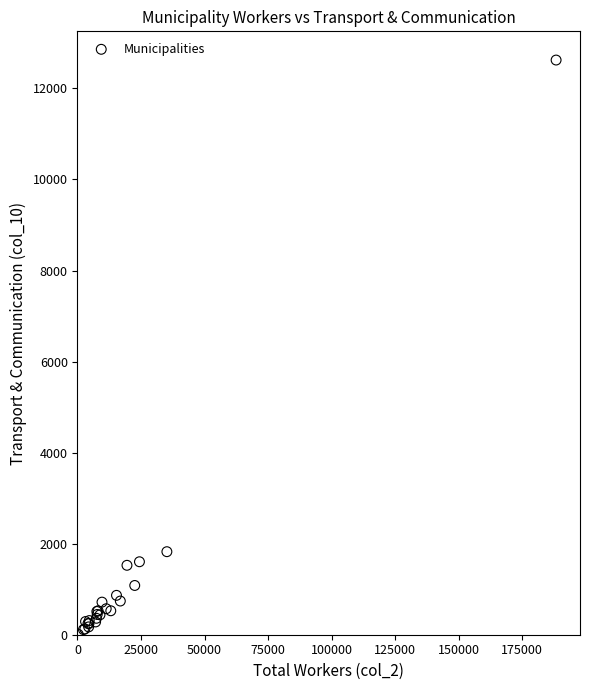

What Y value in the scatter plot is closest to 6316?

1824